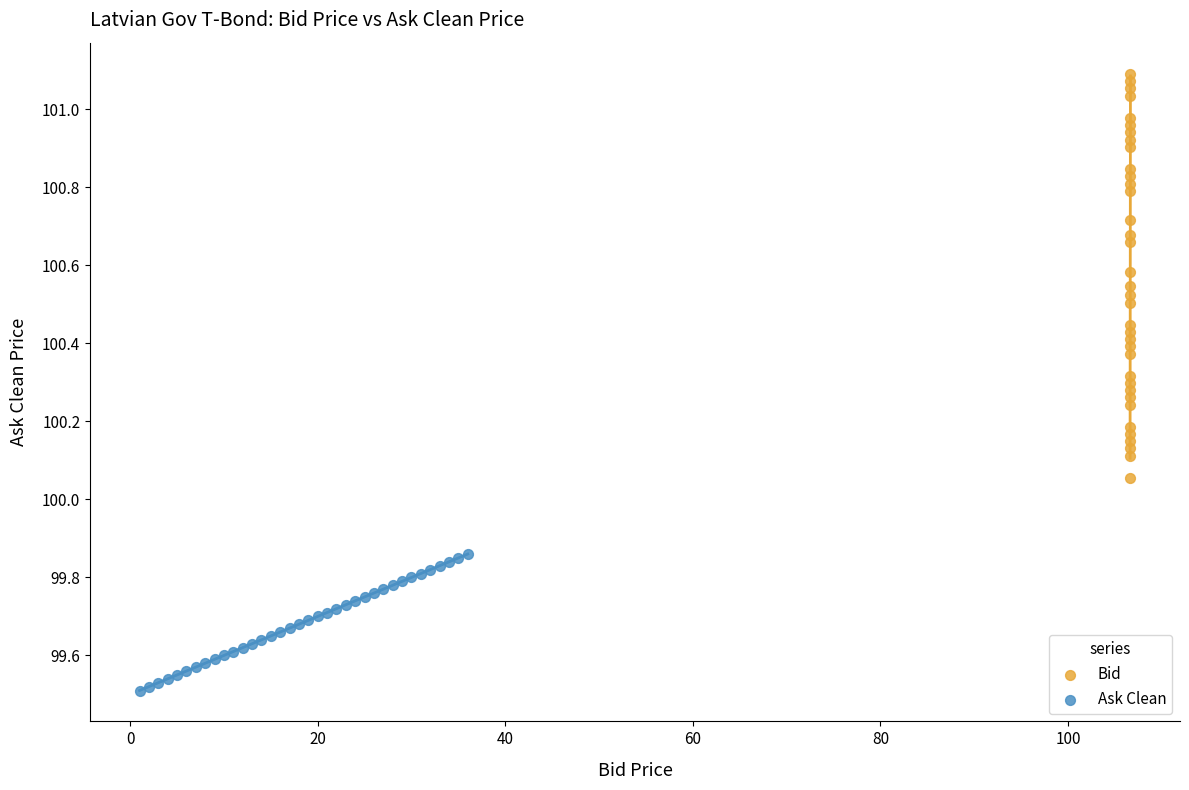

What are all the series names shown in the legend?

Bid, Ask Clean